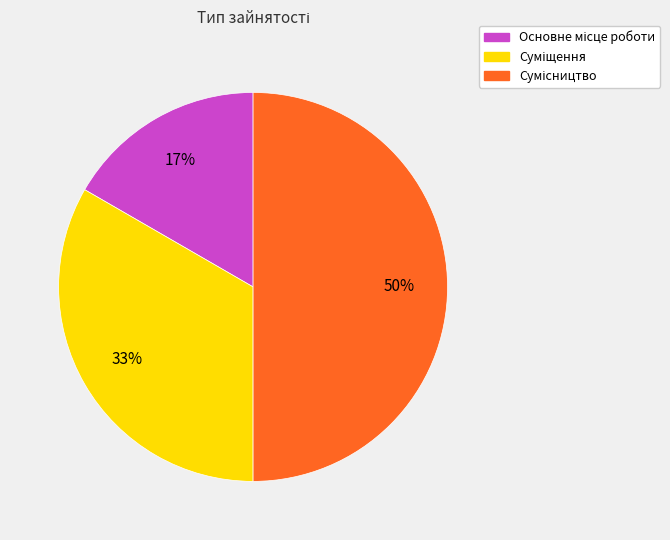

To the nearest percent, what is the average slice percentage?

33%